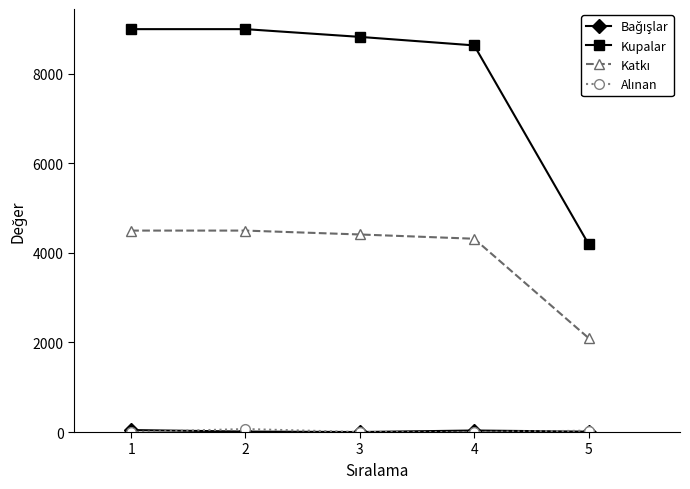

Which series has the widest spread of values?

Kupalar